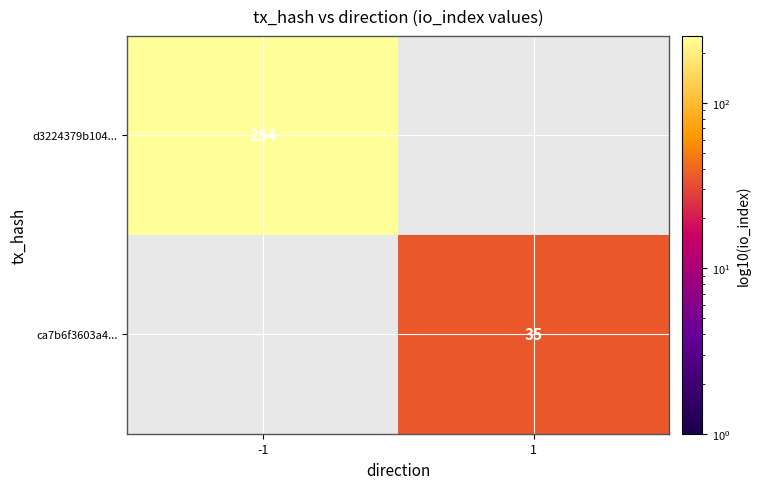

The d3224379b104... series shows 114 at -1. True or false?

False